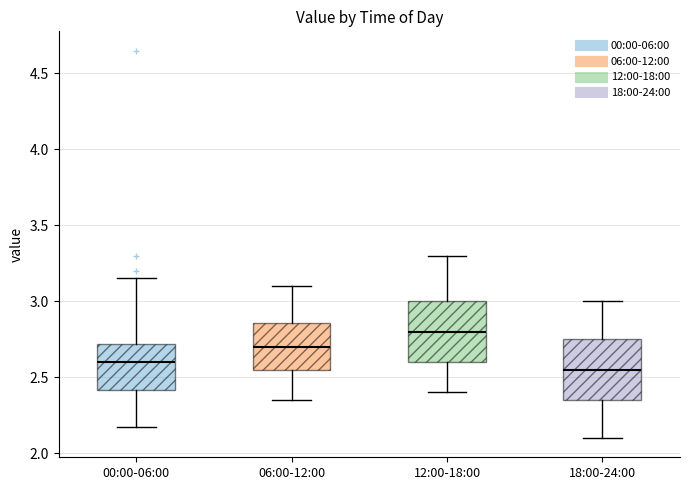

Where does the upper whisker of the box for 06:00-12:00 end on the y-axis? The values are not printed on the chart, so give them approximately, as read against the axis.

3.10